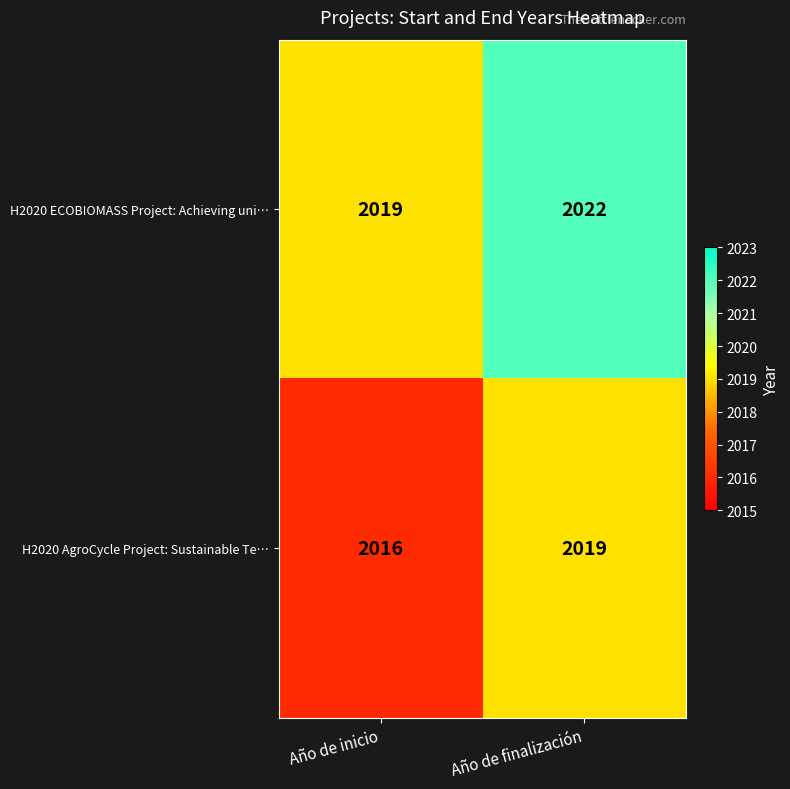

Read the H2020 AgroCycle Project: Sustainable Te… value at Año de finalización.

2019